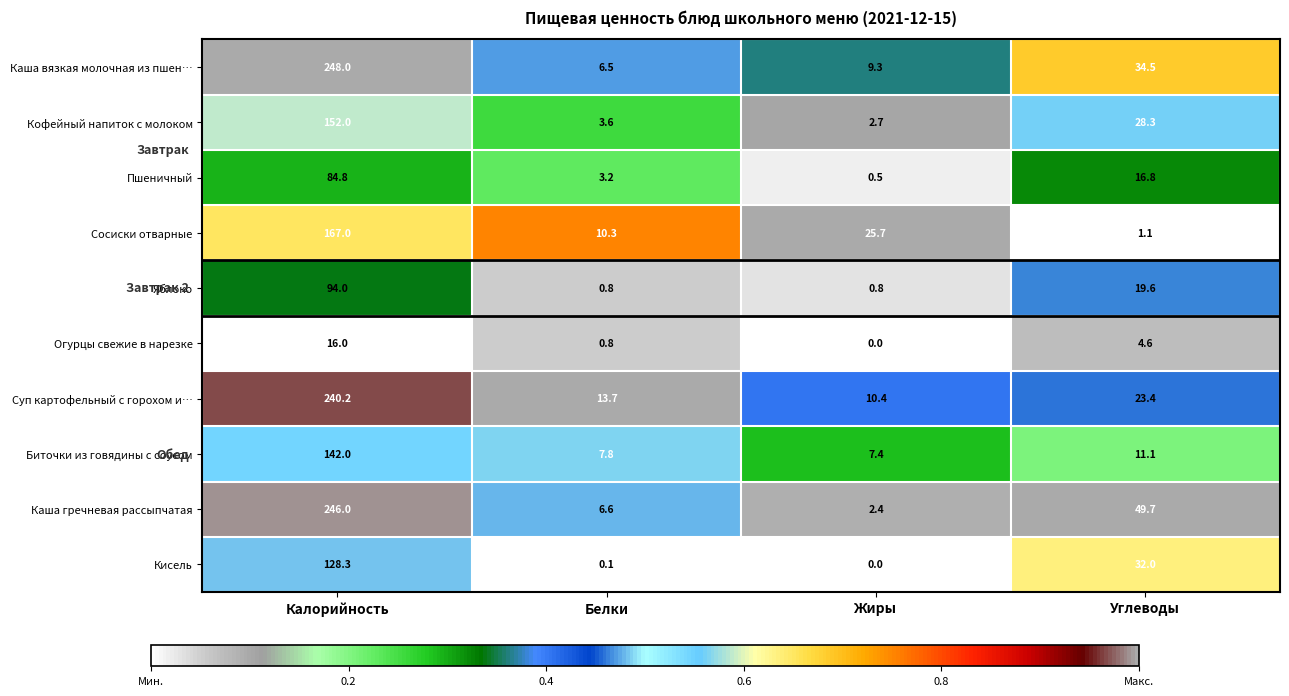

The value of Суп картофельный с горохом и… at Жиры is 10.4. True or false?

True